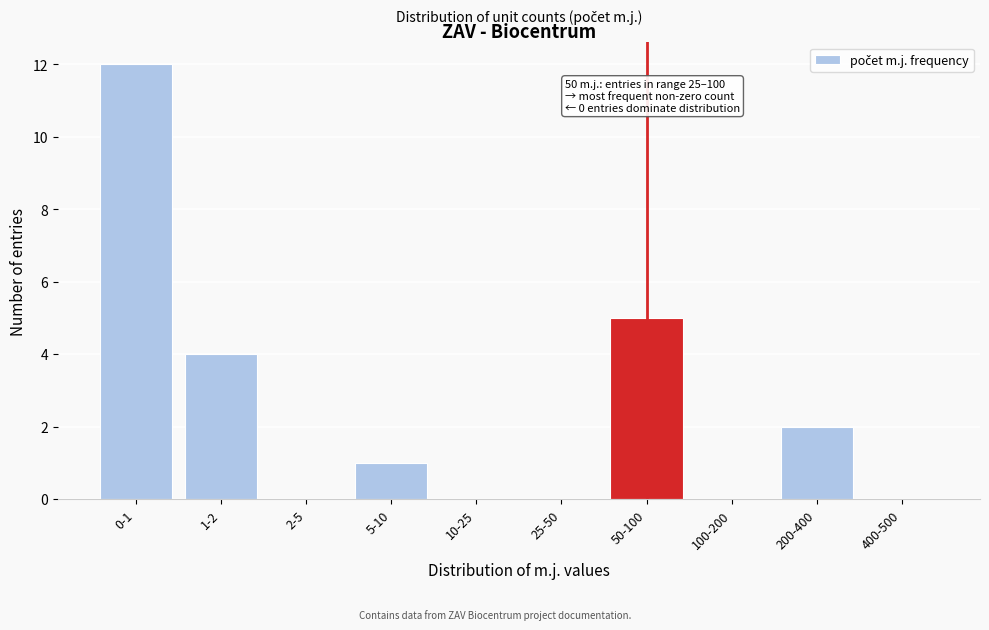

Reading left to right, list all the values displayed in this chart.

0-1=12	1-2=4	2-5=0	5-10=1	10-25=0	25-50=0	50-100=5	100-200=0	200-400=2	400-500=0